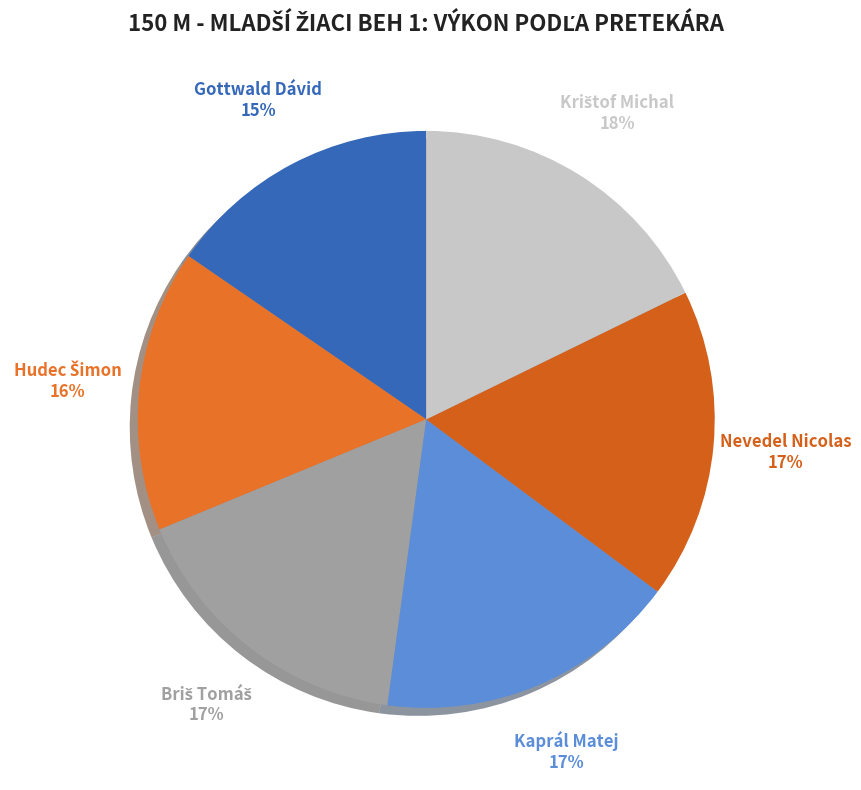

Which has a higher value, Nevedel Nicolas or Gottwald Dávid?

Nevedel Nicolas